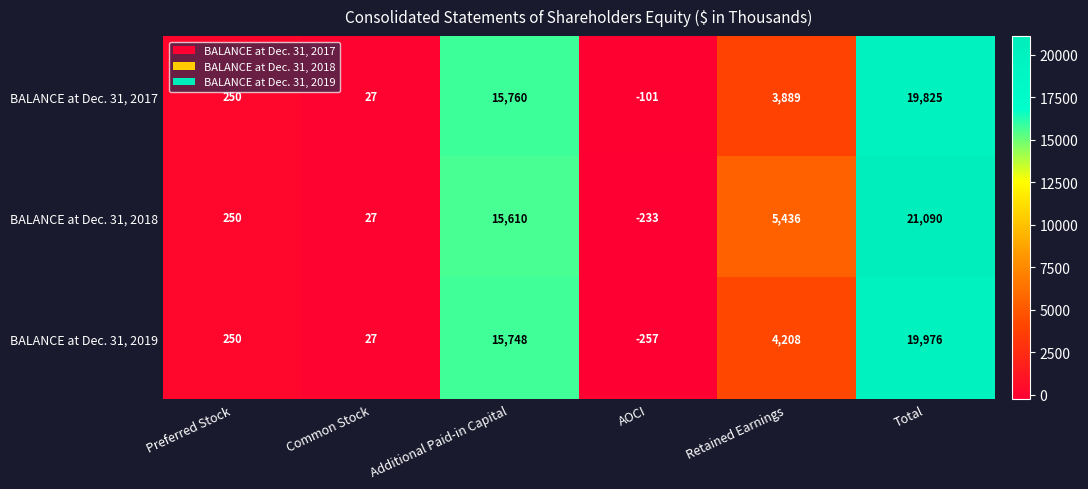

How many data points does each series have?

6